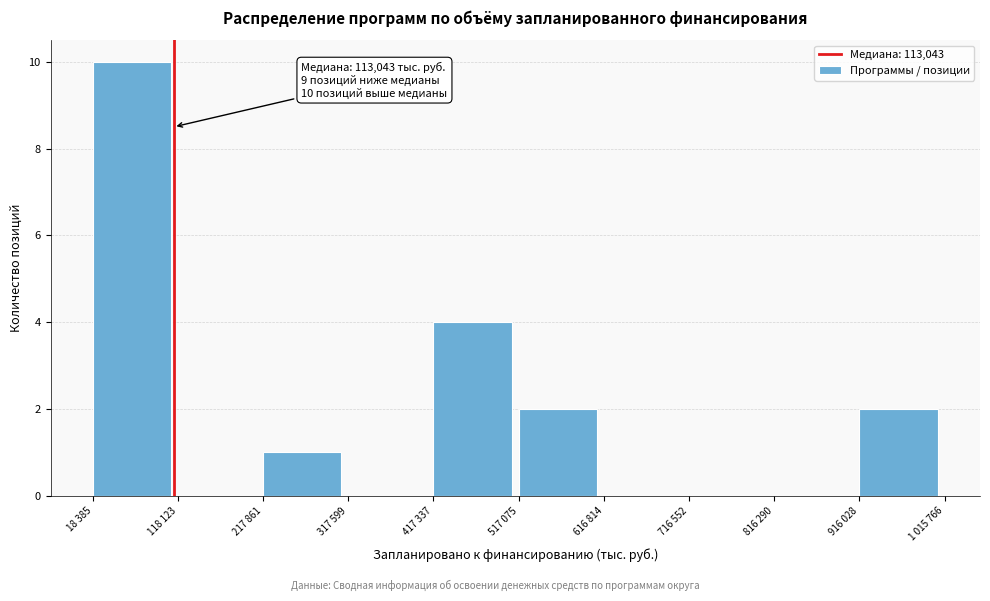

Reading left to right, list all the values displayed in this chart.

18 385=10	118 123=0	217 861=1	317 599=0	417 337=4	517 075=2	616 814=0	716 552=0	816 290=0	916 028=2